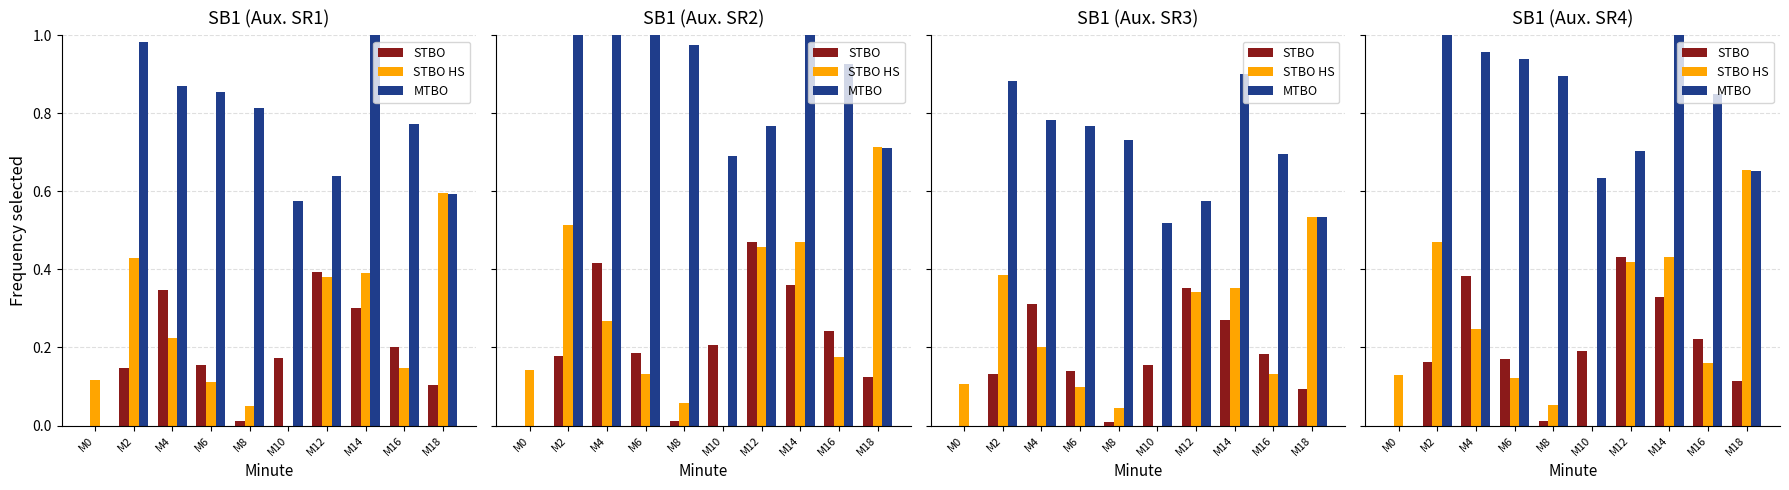

What is the difference between the second highest and second lowest values in the STBO HS series?

0.4